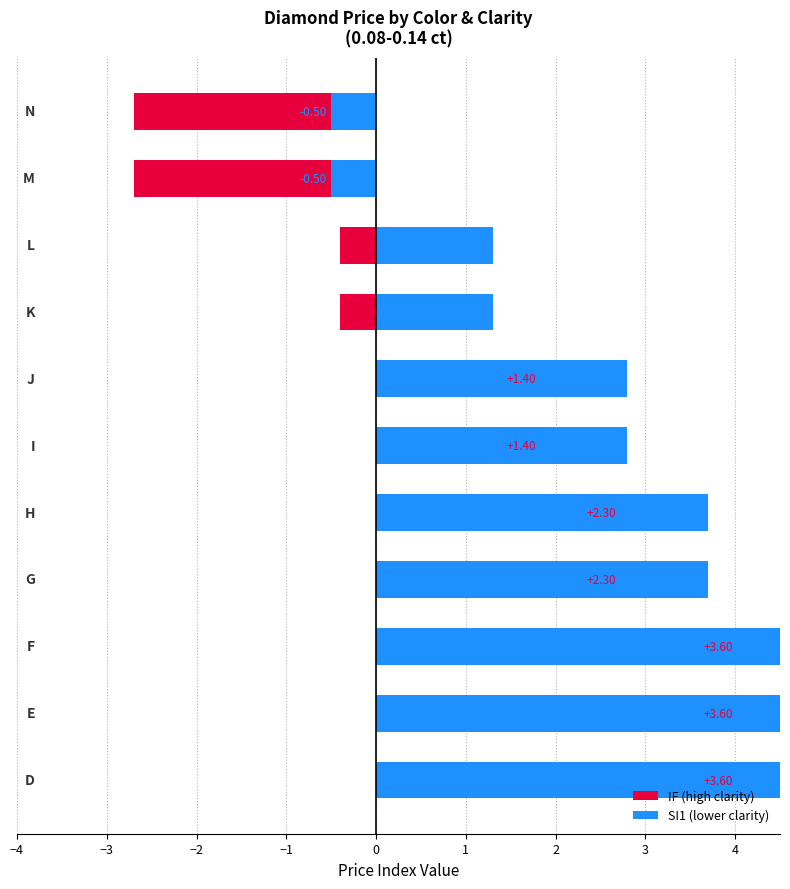

What is the sum of all SI1 (lower clarity) values?

28.1